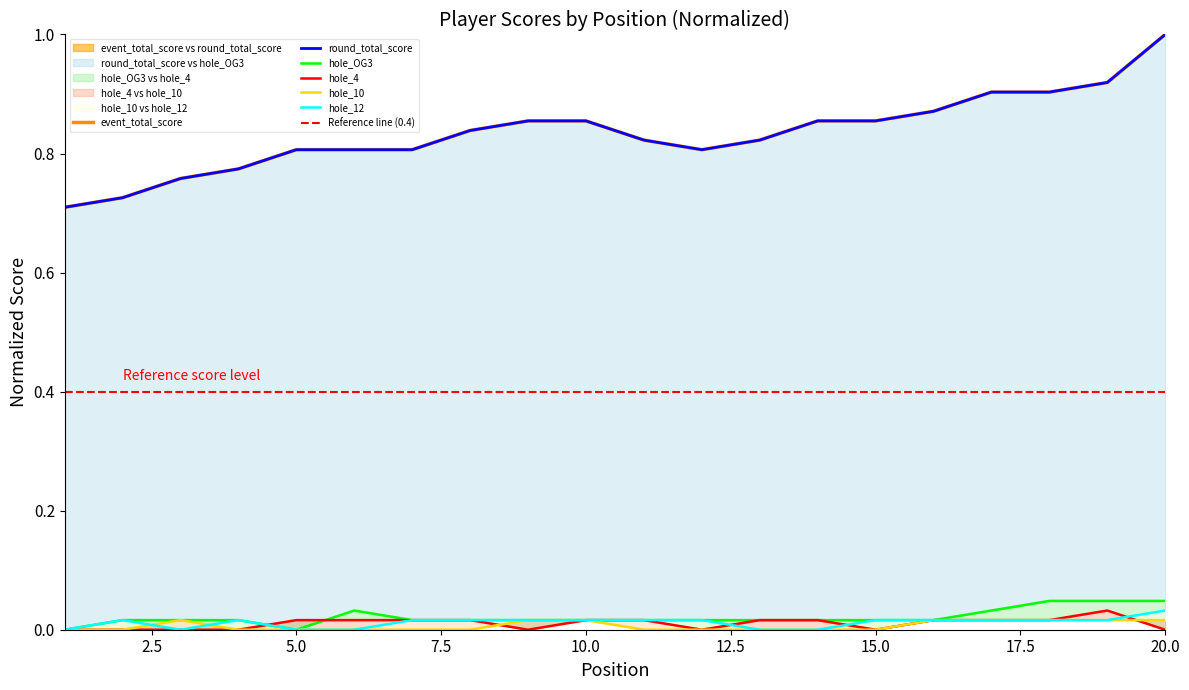

Is it true that hole_OG3 equals 0.0 at 8?

False